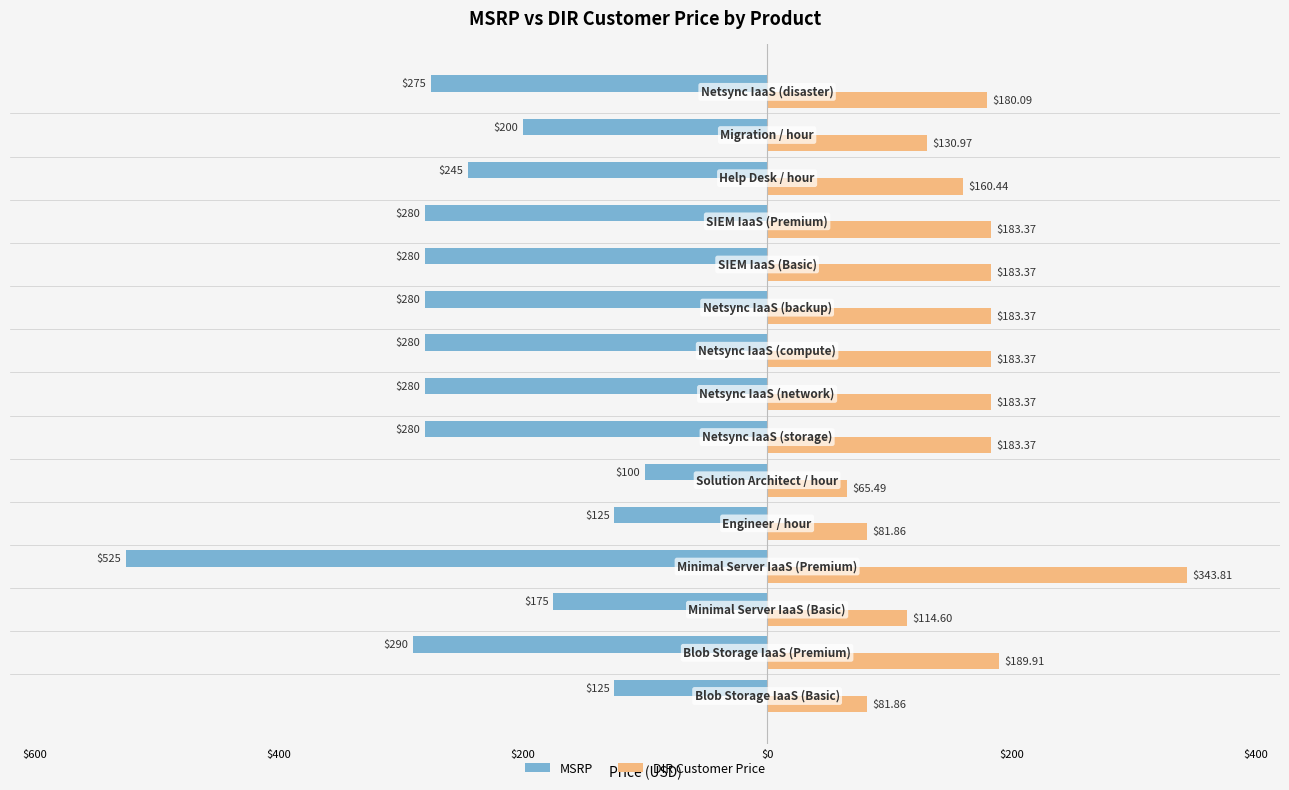

What is the difference between the maximum and minimum values in the DIR Customer Price series?

278.3